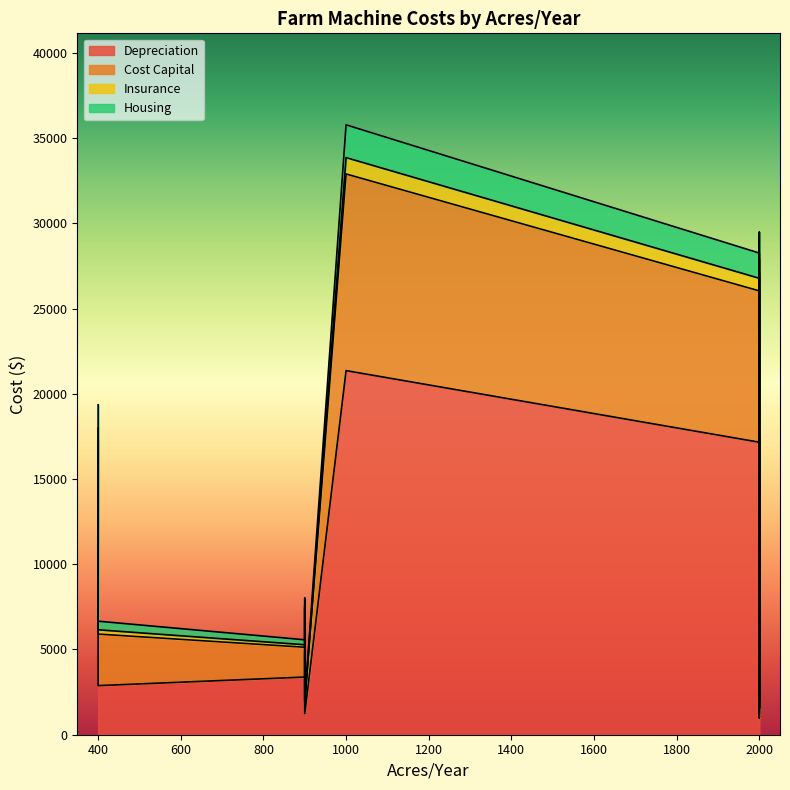

True or false: Depreciation and Housing intersect in this chart.

False